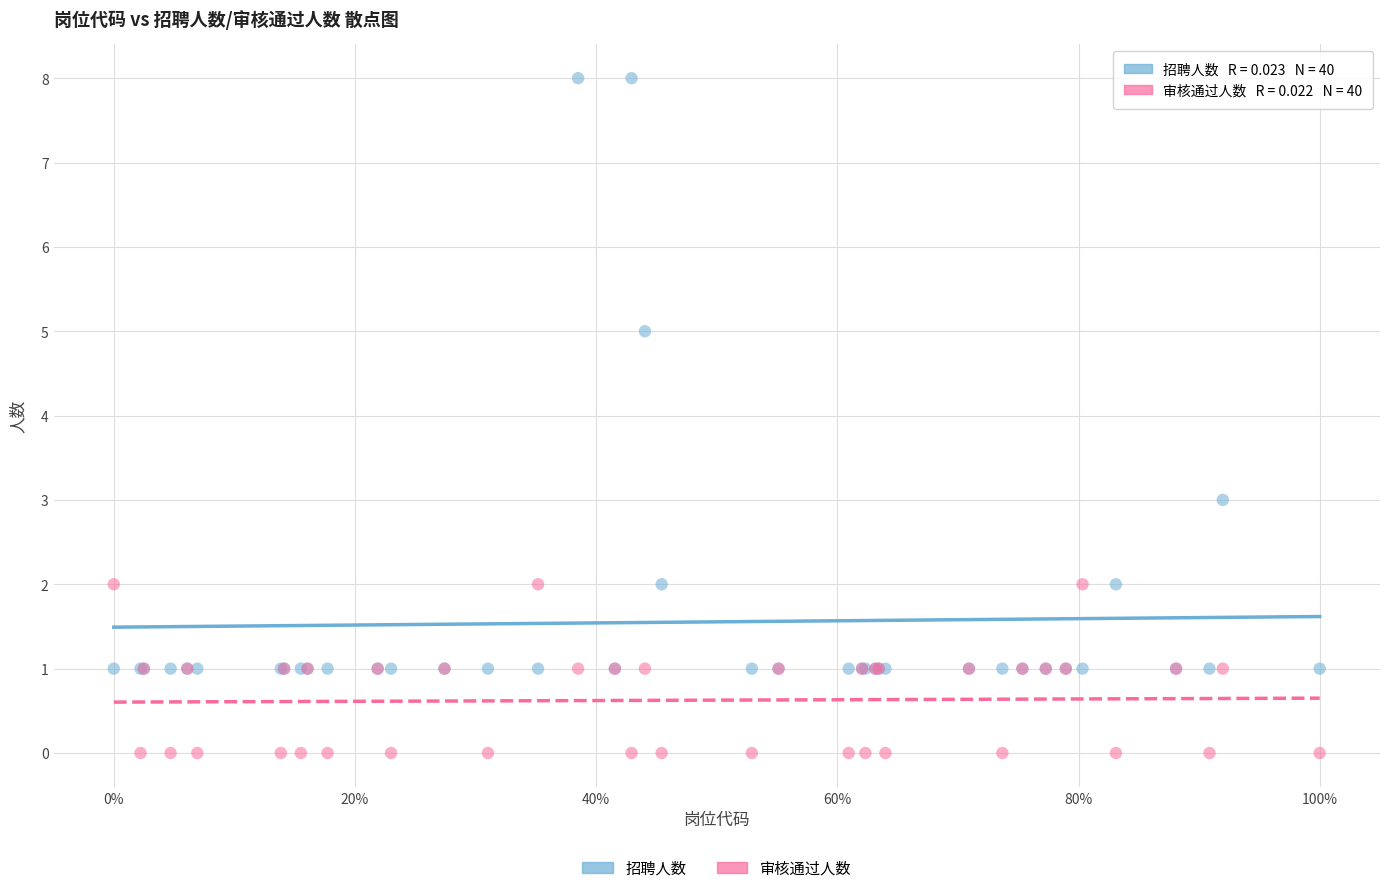

Which series has the widest spread of Y values?

招聘人数